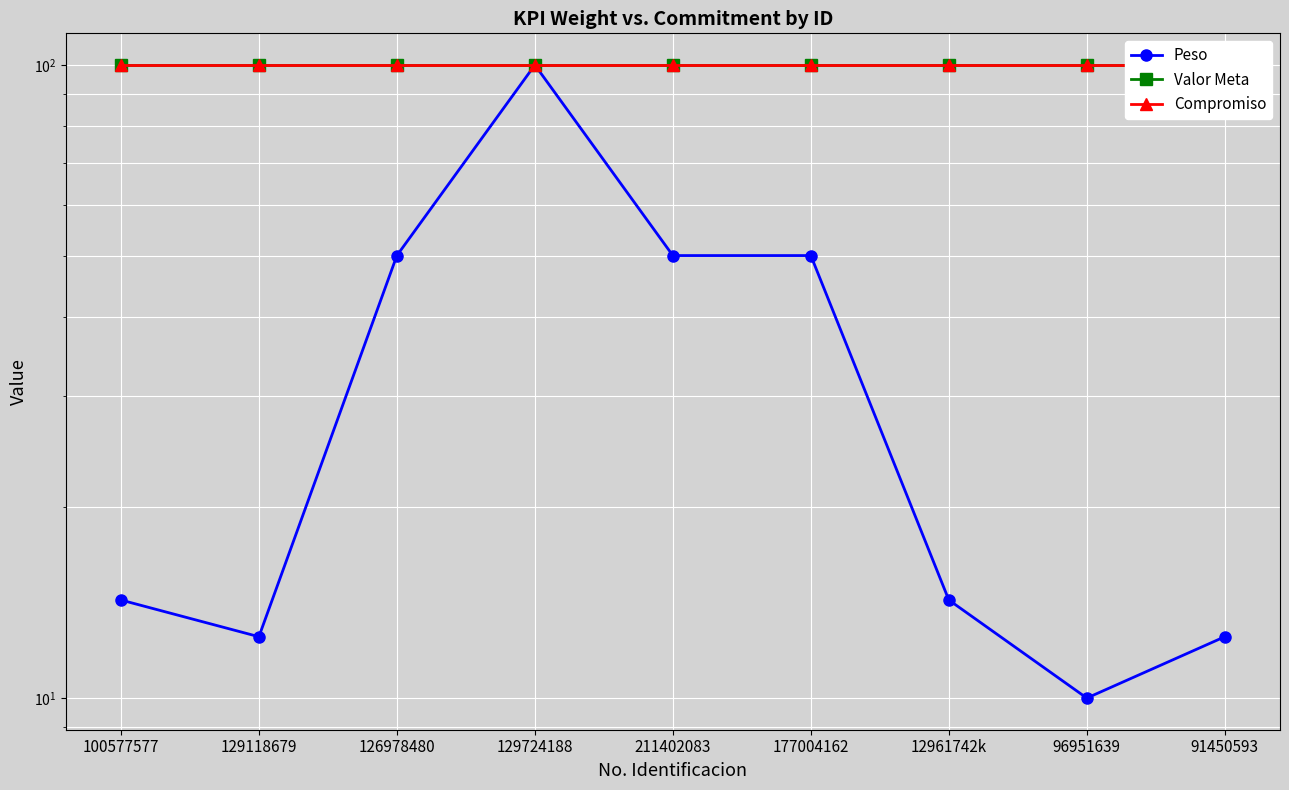

What is the spread (max minus min) of values at 126978480?

50.0